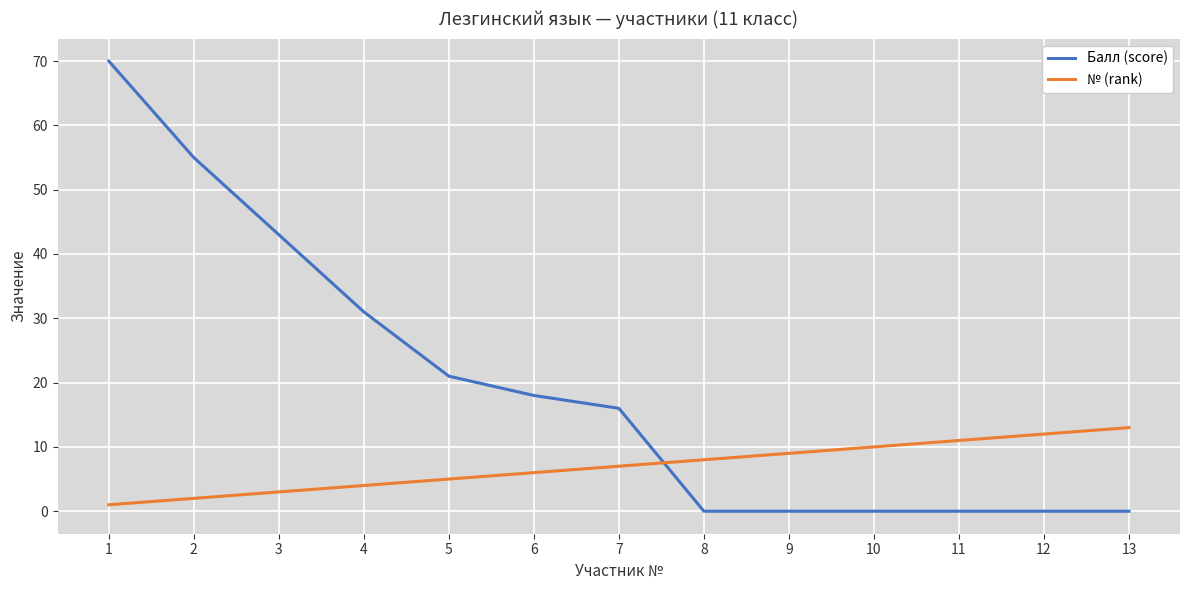

Where is Балл (score) nearest to the value 35?

4